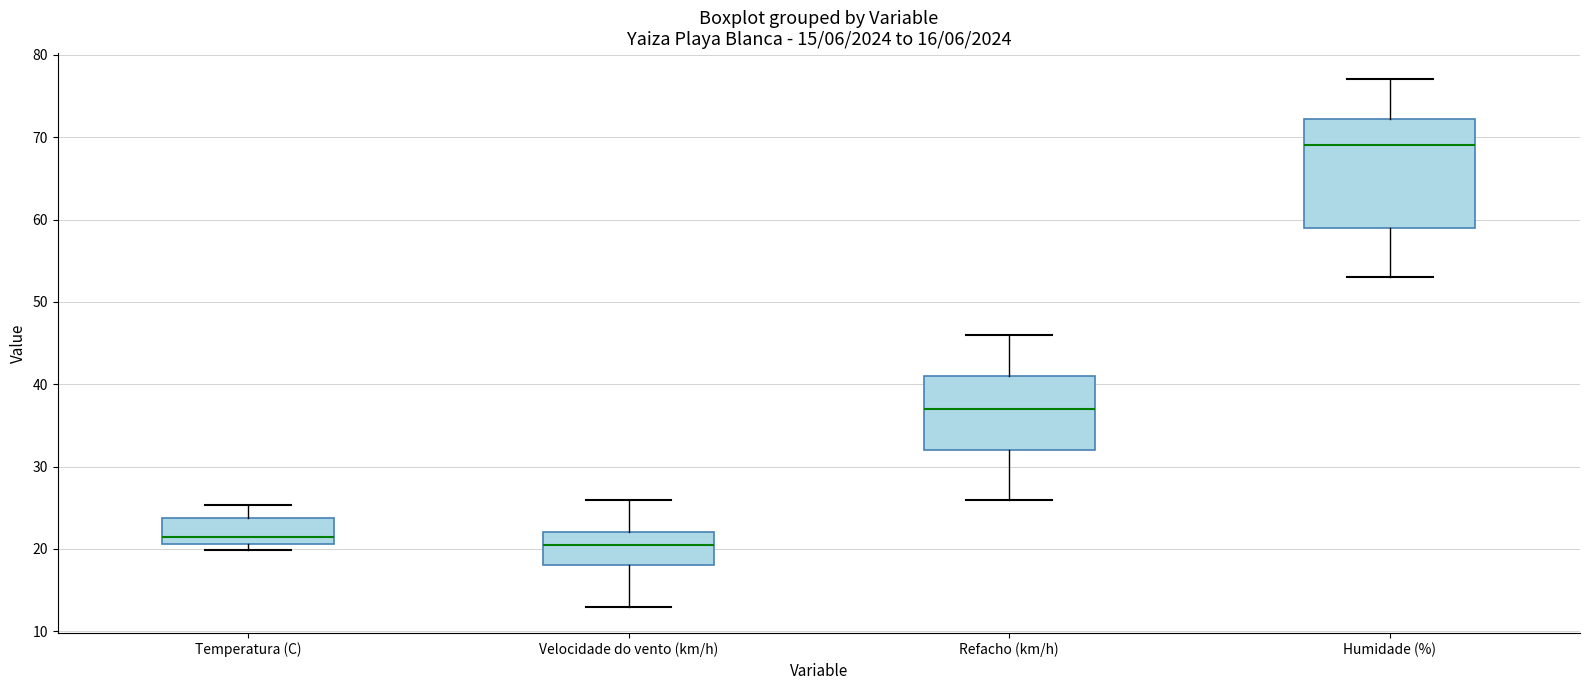

Which box is the tallest, from its lower edge to its upper edge?

Humidade (%)